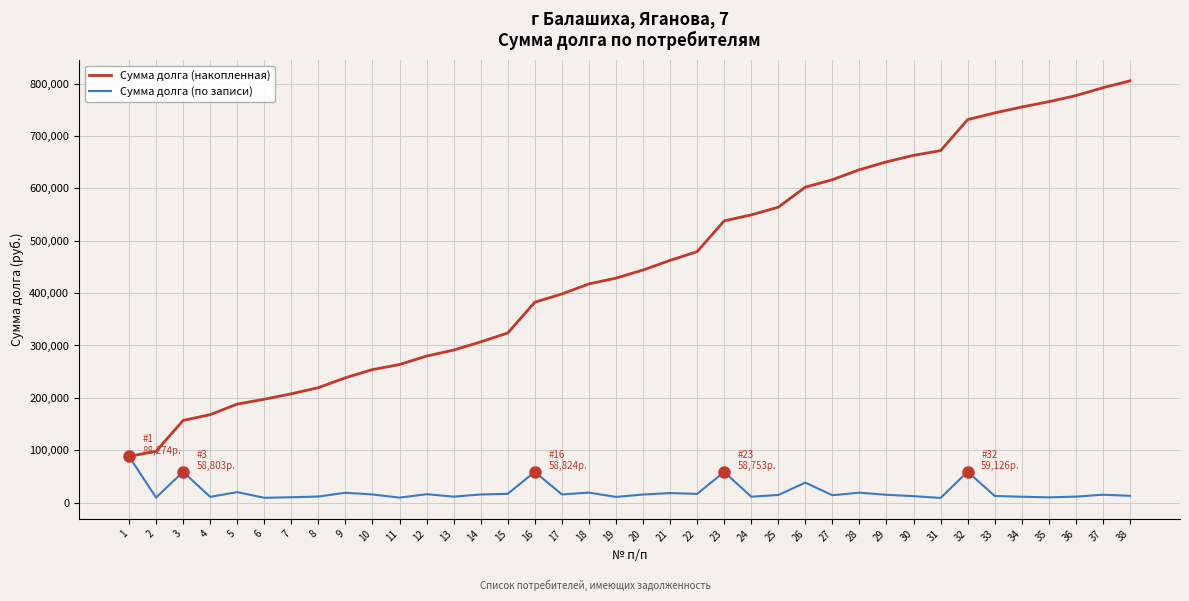

Is the value of Сумма долга (накопленная) at 34 greater than the value of Сумма долга (по записи) at 27?

Yes